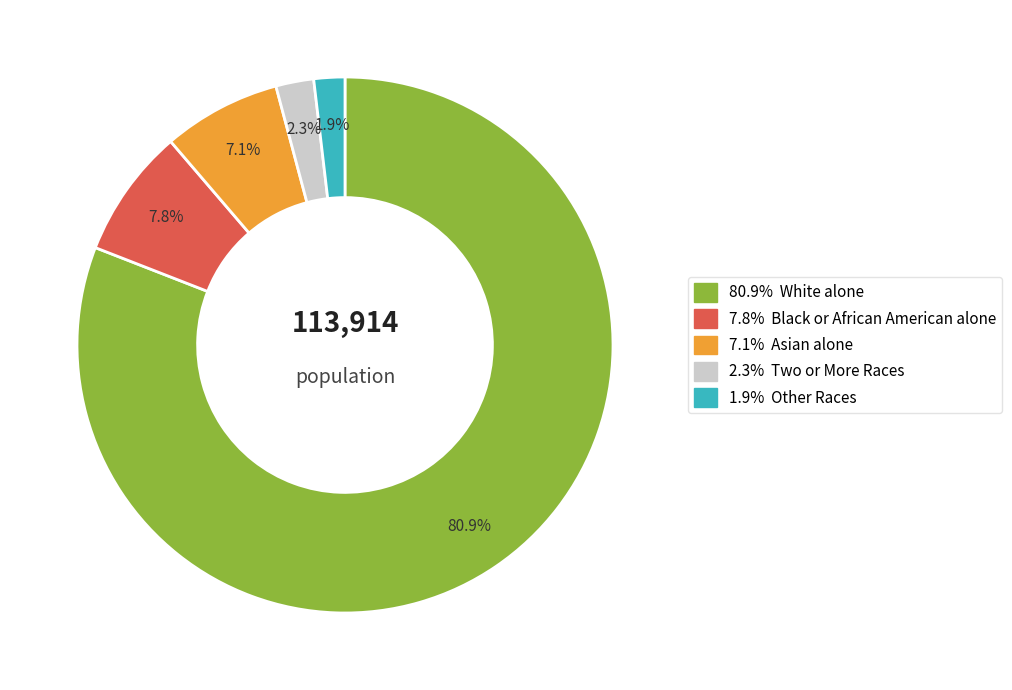

To the nearest percent, what is the difference between the largest and smallest slice percentages?

79%